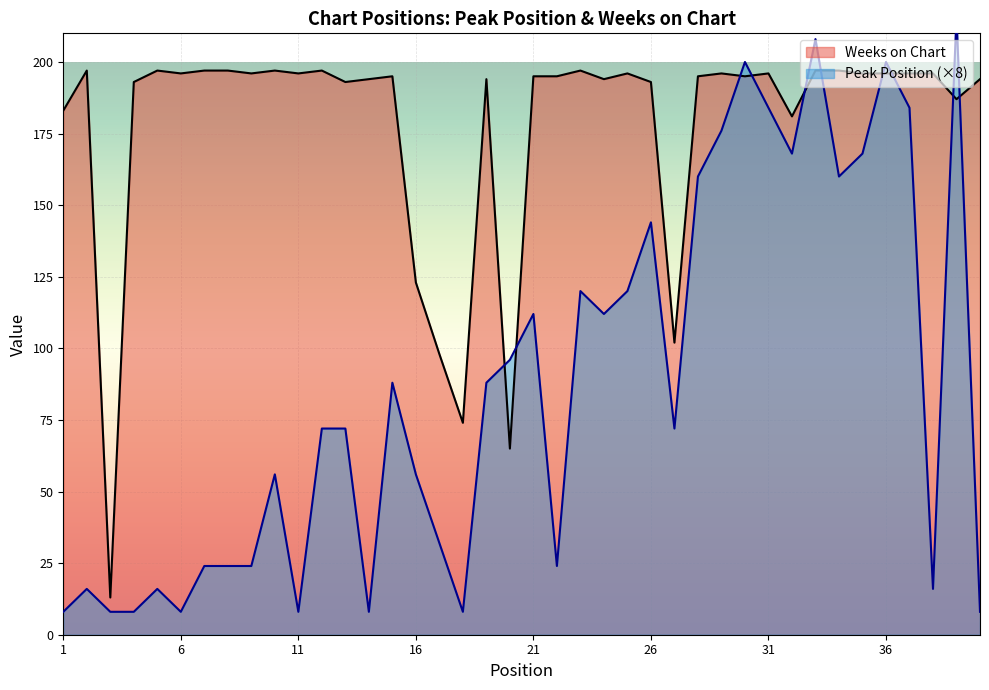

True or false: Peak Position has more than 1 interior local peaks.

True